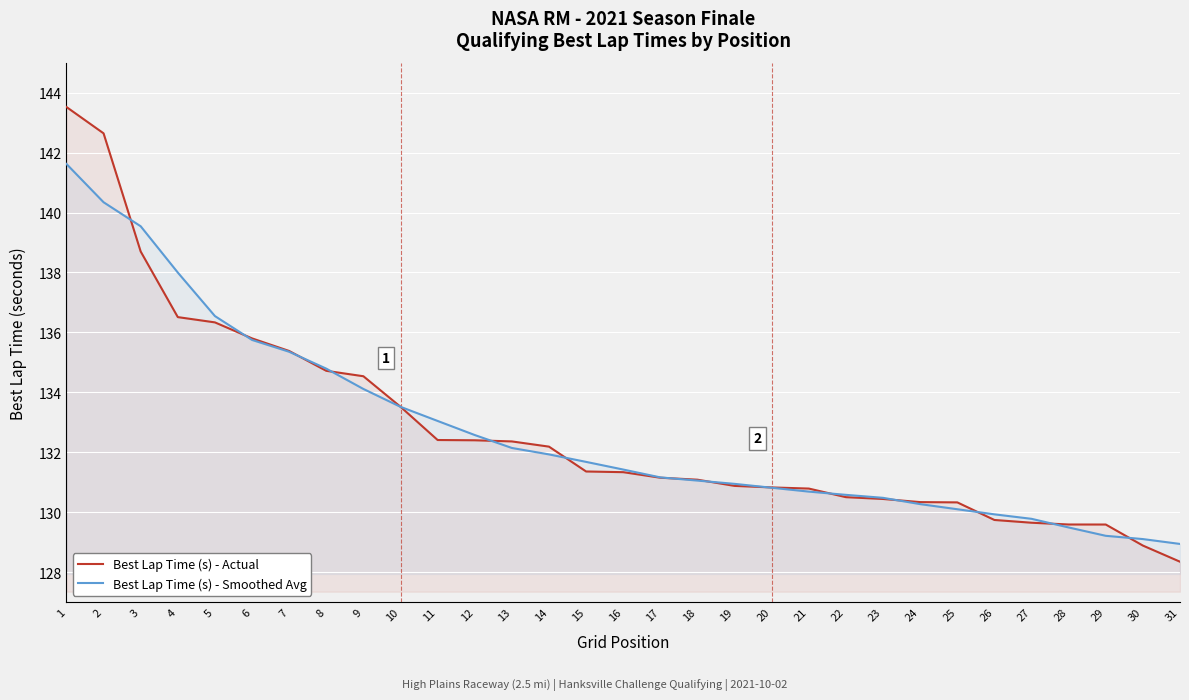

List the series in order of their overall mean, highest first.

Best Lap Time (s) - Actual, Best Lap Time (s) - Smoothed Avg